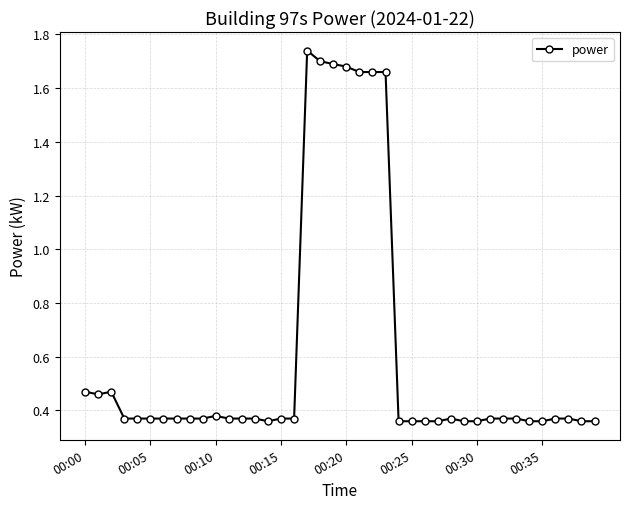

True or false: there are more than 2 points higher than both neighbors.

True